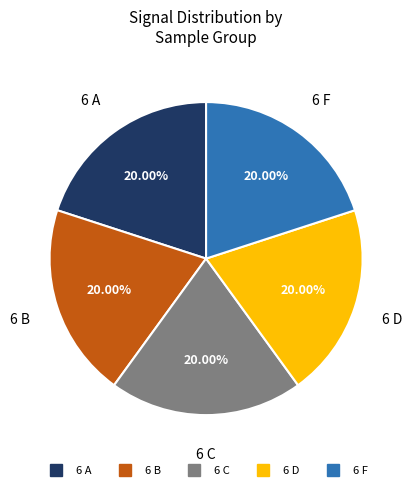

How many segments does this pie chart have?

5